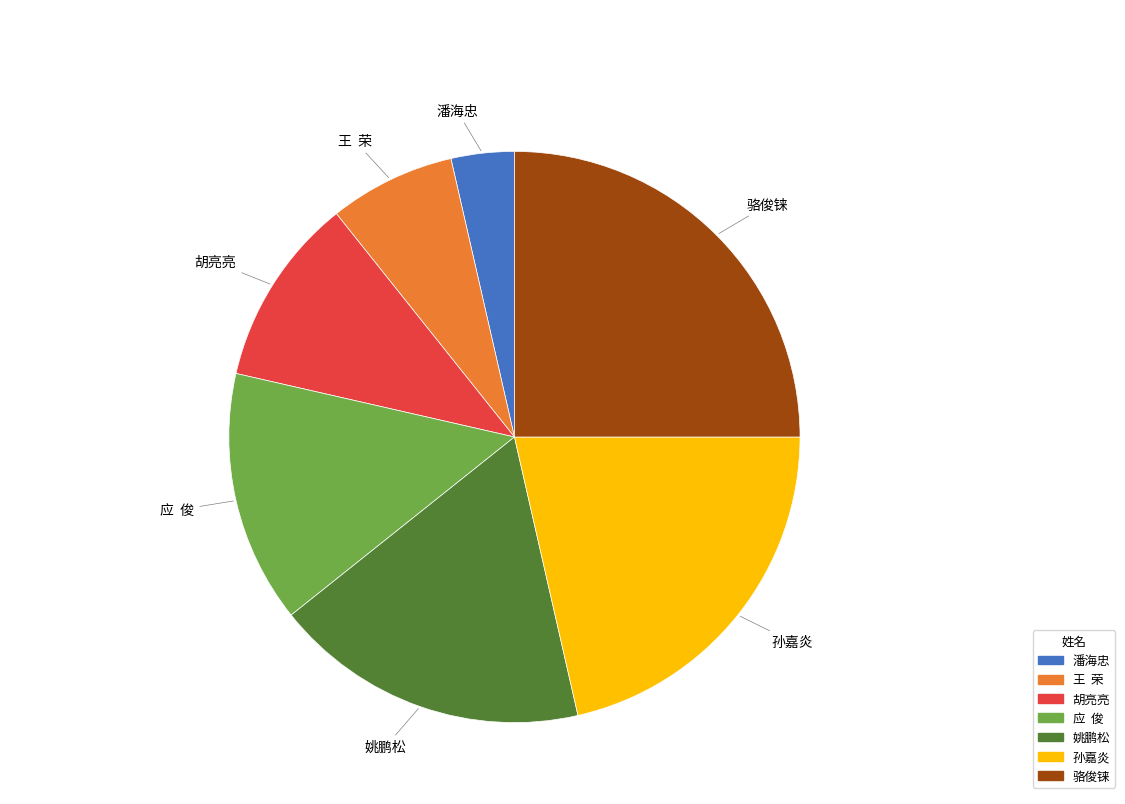

Does 姚鹏松 account for over 50% of the chart?

No